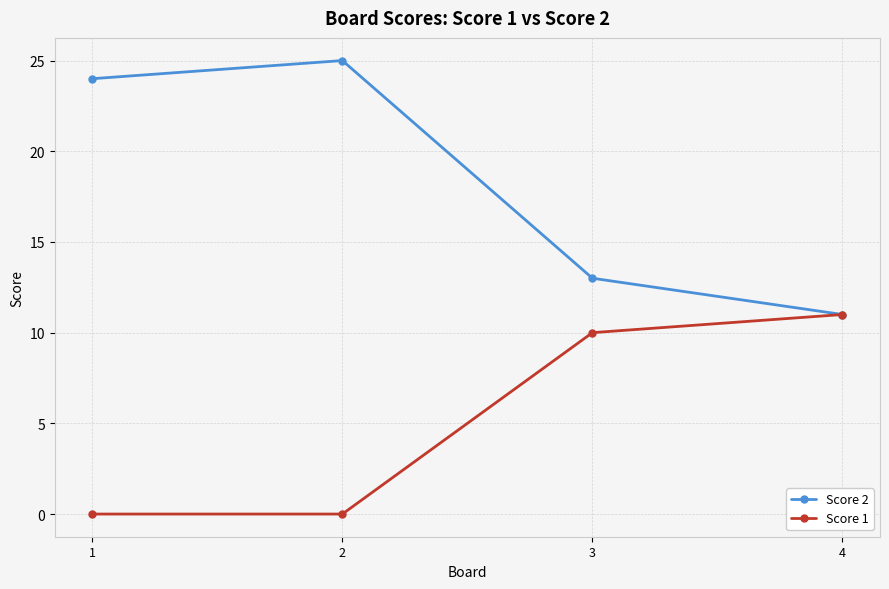

What is the difference between the maximum and minimum values in the Score 1 series?

11